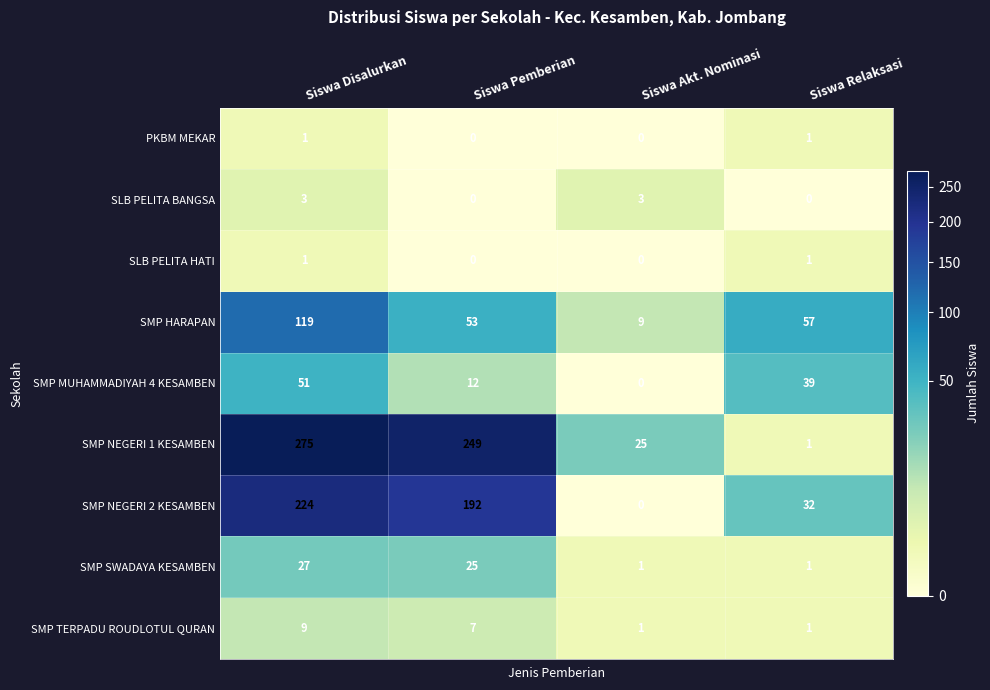

What is the maximum value shown in the chart?

275